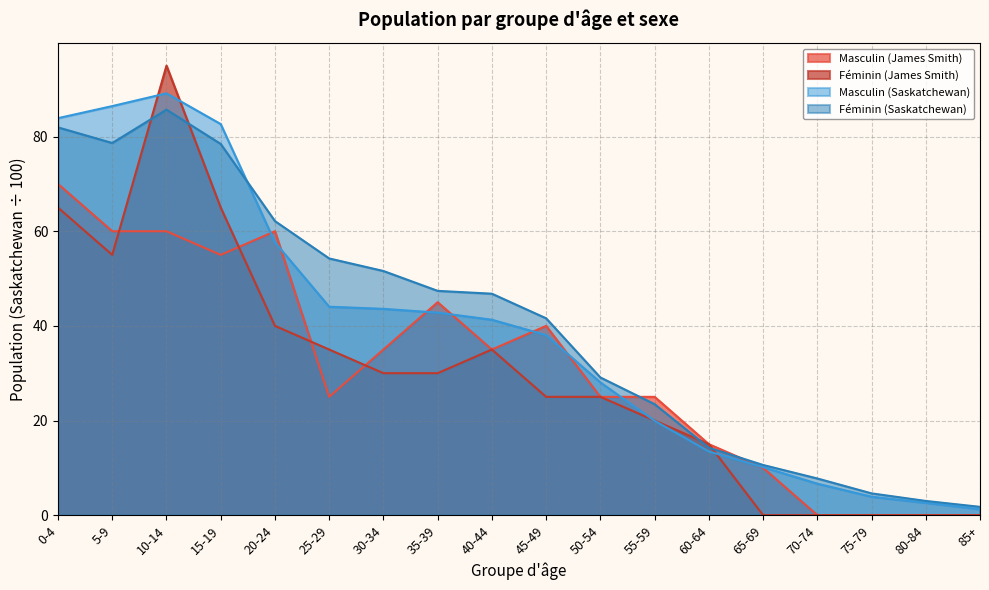

In Masculin (Saskatchewan), how many points are higher than both neighbors (excluding endpoints)?

1